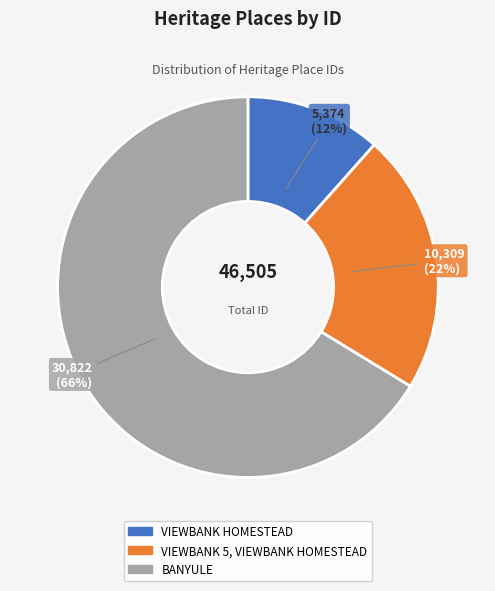

Which category has the biggest portion of the pie?

BANYULE